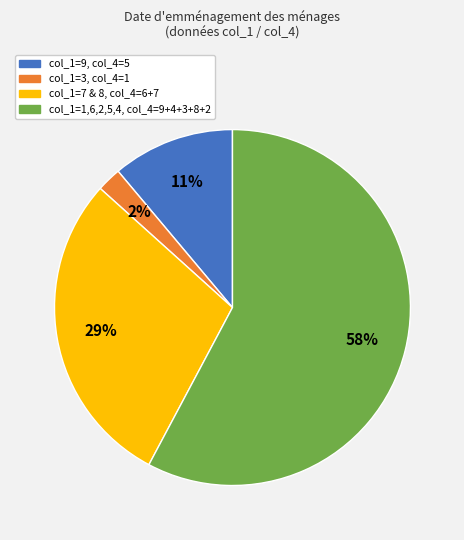

To the nearest percent, what is the difference between the largest and smallest slice percentages?

56%